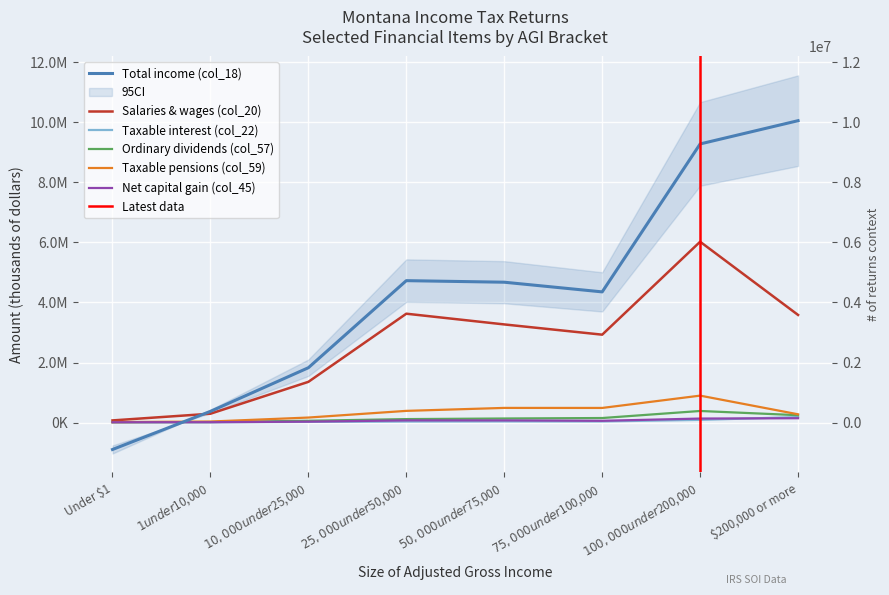

True or false: Total income (col_18) and Ordinary dividends (col_57) intersect in this chart.

True